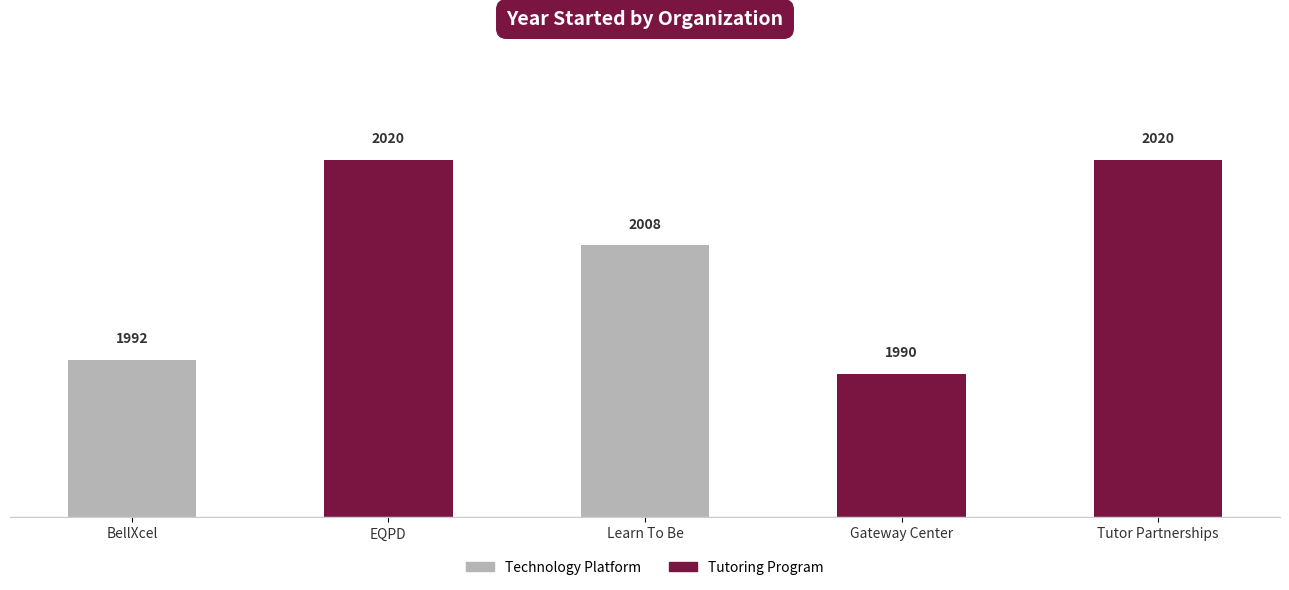

What is the label of the 3rd bar from the left?

Learn To Be